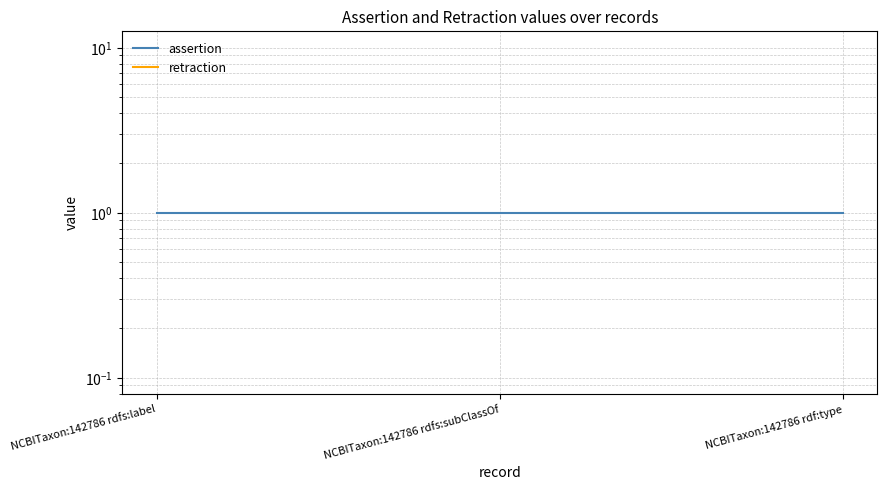

Does the chart have visible grid lines?

Yes